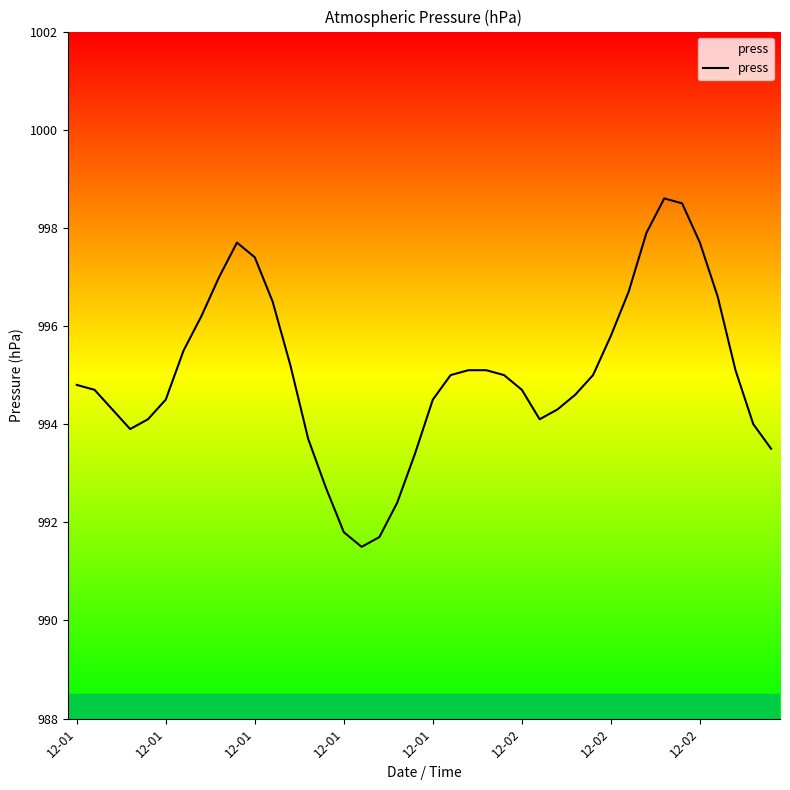

True or false: the data has more than 1 interior local peaks.

True